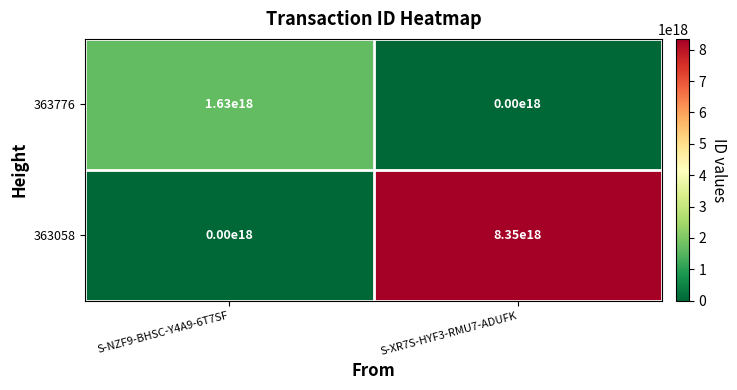

Which series has the largest range (max minus min)?

363058